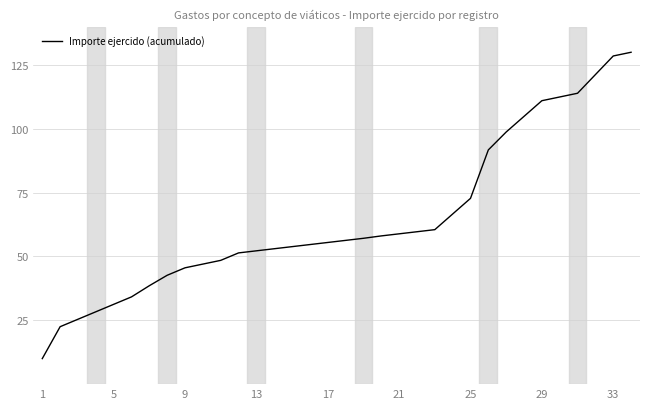

What is the difference between the maximum and minimum values?

120.0